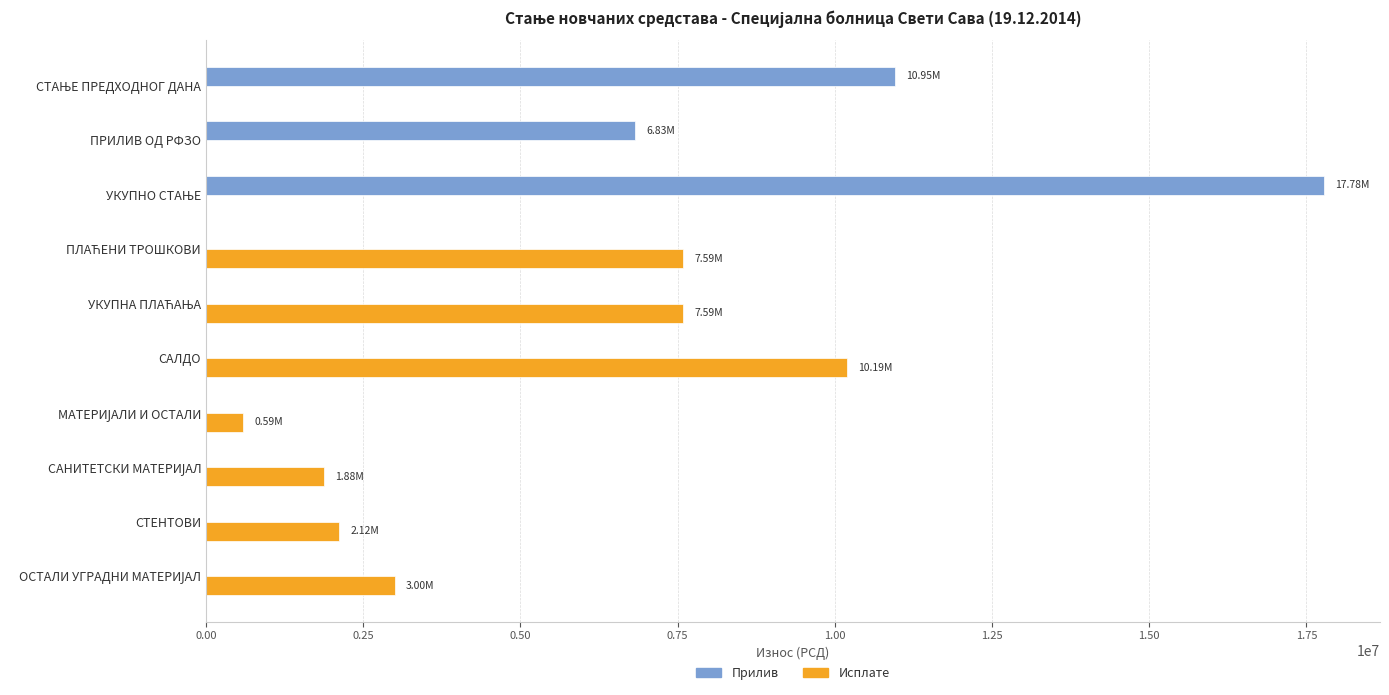

Which series changed the most between САЛДО and СТЕНТОВИ?

Исплате